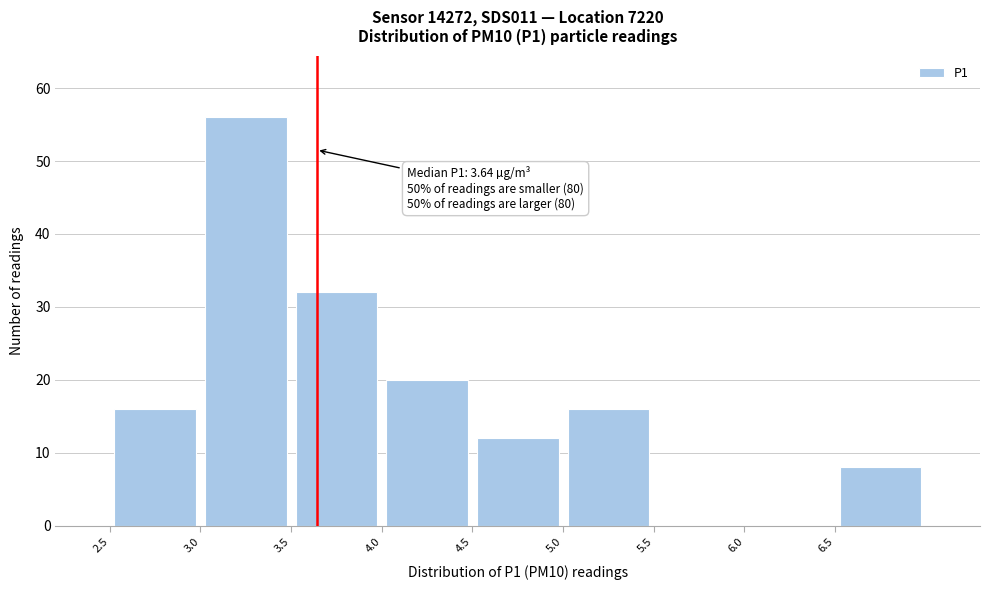

Over which range of the x-axis is the bar tallest?

3.0 to 3.5